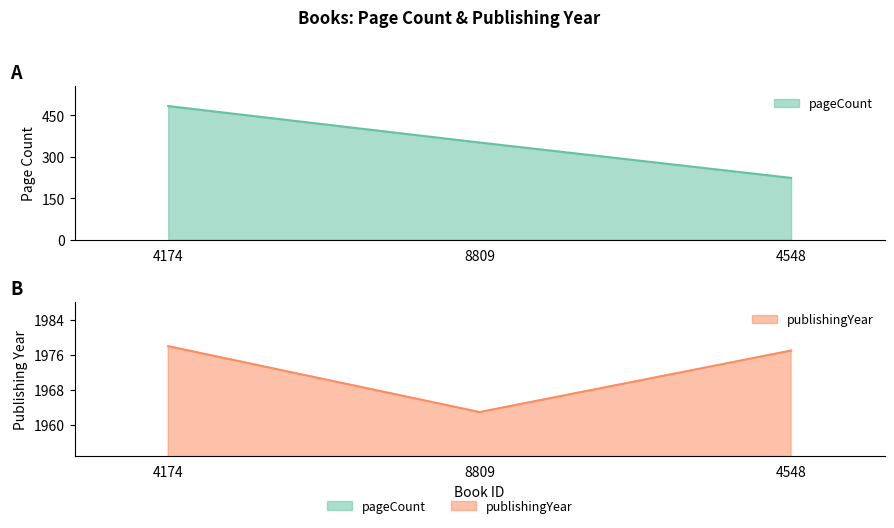

Which category has the lowest value in the pageCount series?

4548